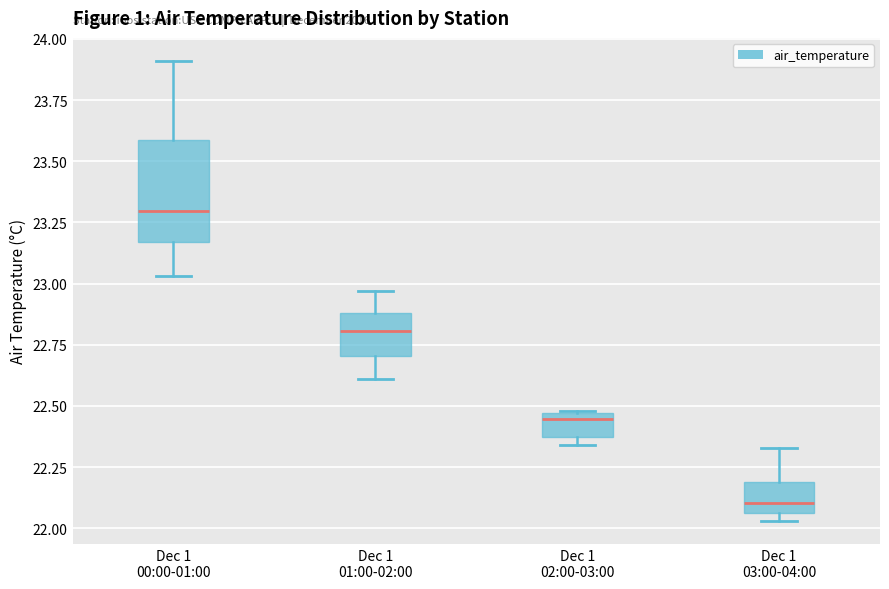

Comparing the boxes themselves (not the whiskers), which one is the tallest?

Dec 1 00:00-01:00